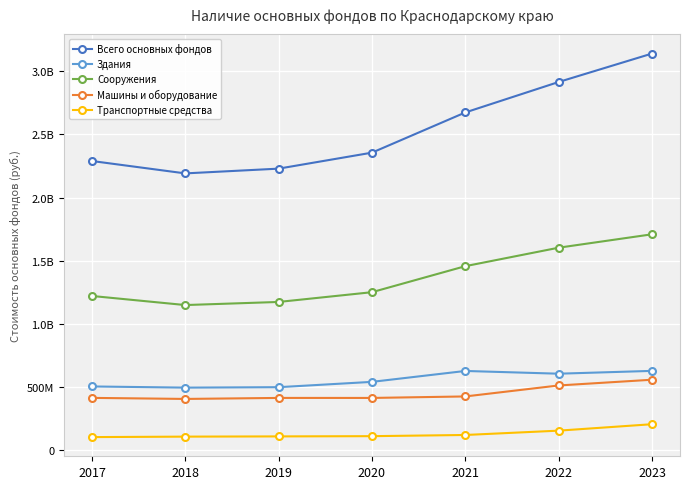

Rank the series at 2017 from lowest to highest value.

Транспортные средства, Машины и оборудование, Здания, Сооружения, Всего основных фондов